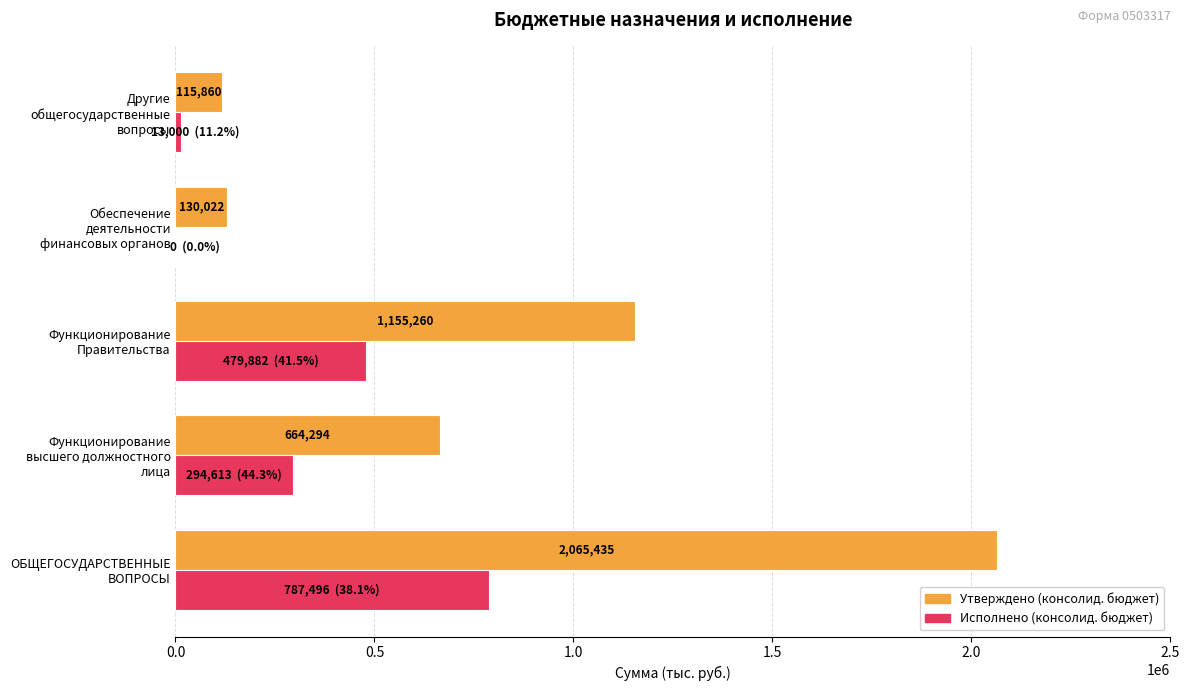

Count the number of categories in the chart.

5